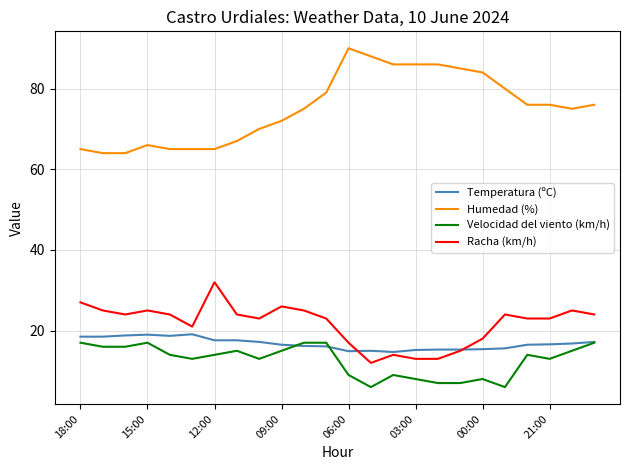

What is the minimum value shown in the chart?

6.0